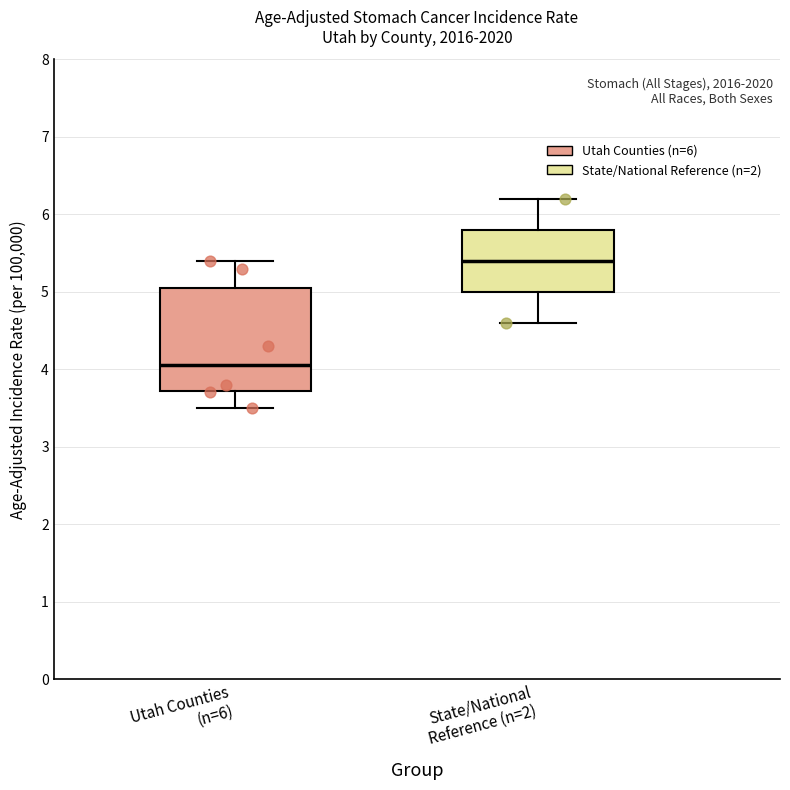

Comparing the boxes themselves (not the whiskers), which one is the tallest?

Utah Counties (n=6)